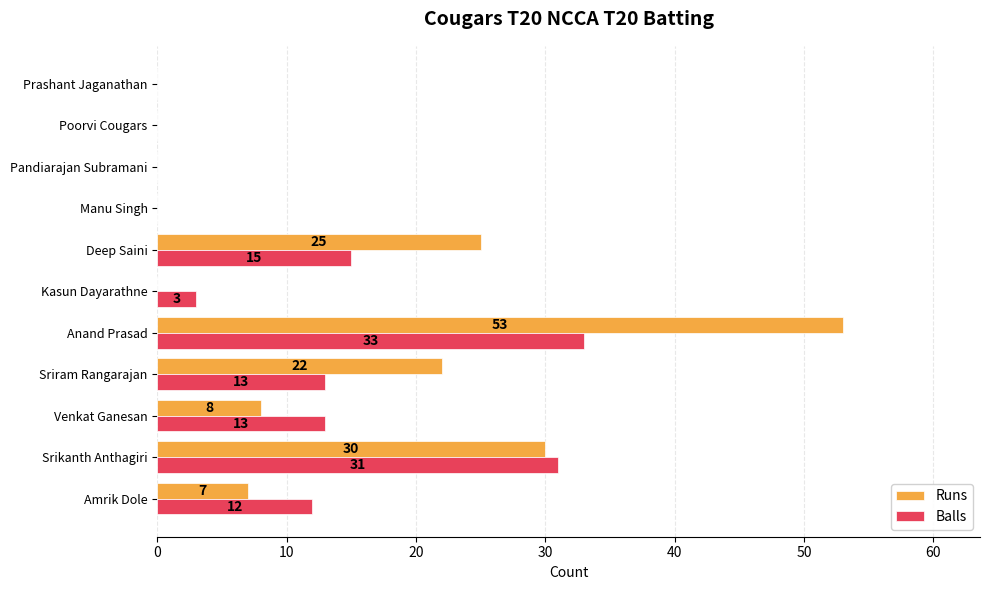

Is it true that Runs equals 25 at Deep Saini?

True